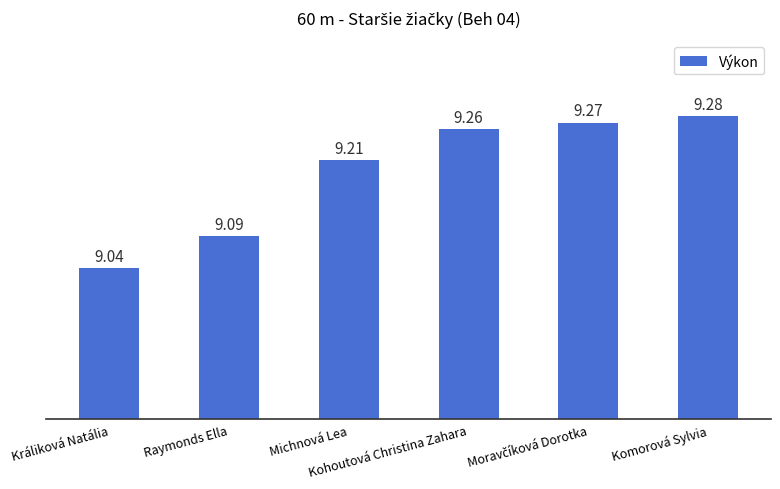

What is the value of the 6th bar from the left?

9.3